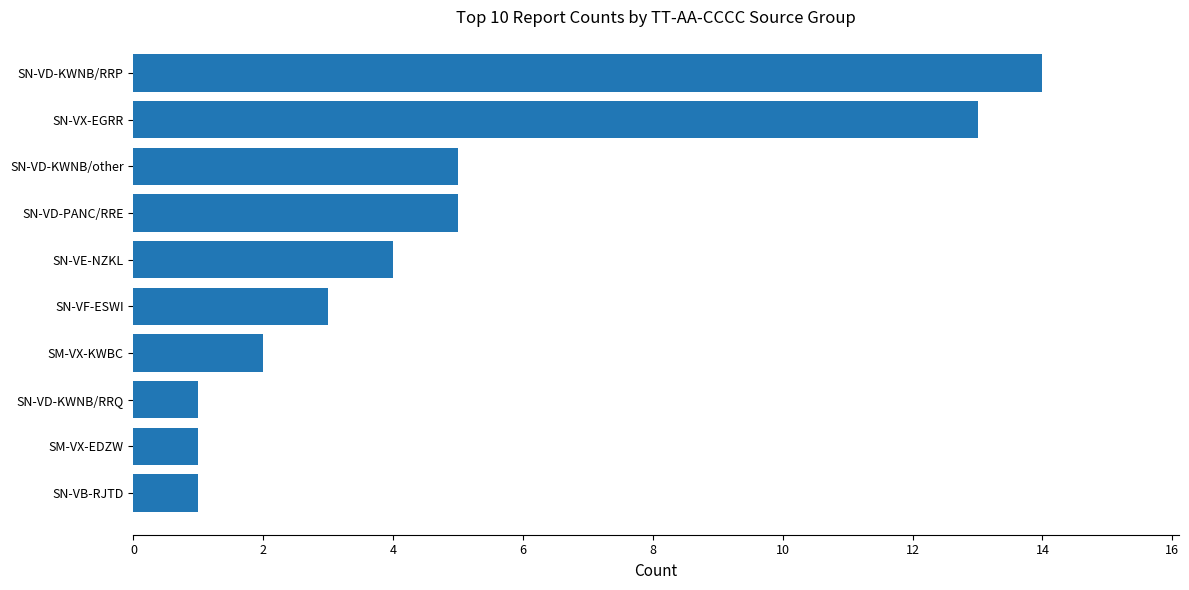

What is the difference between the maximum and minimum values?

13